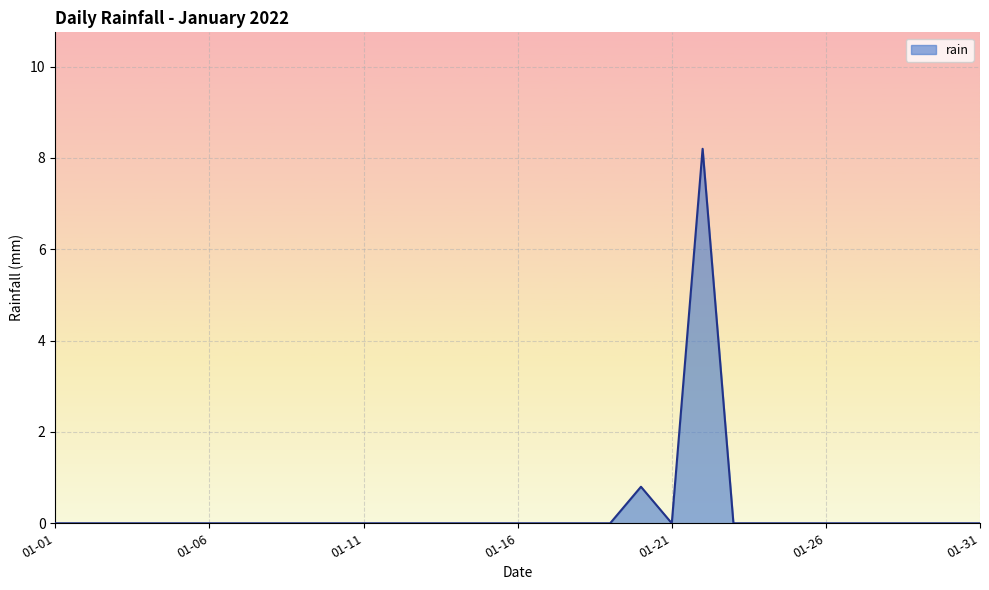

What is the difference between the maximum and minimum values?

8.2